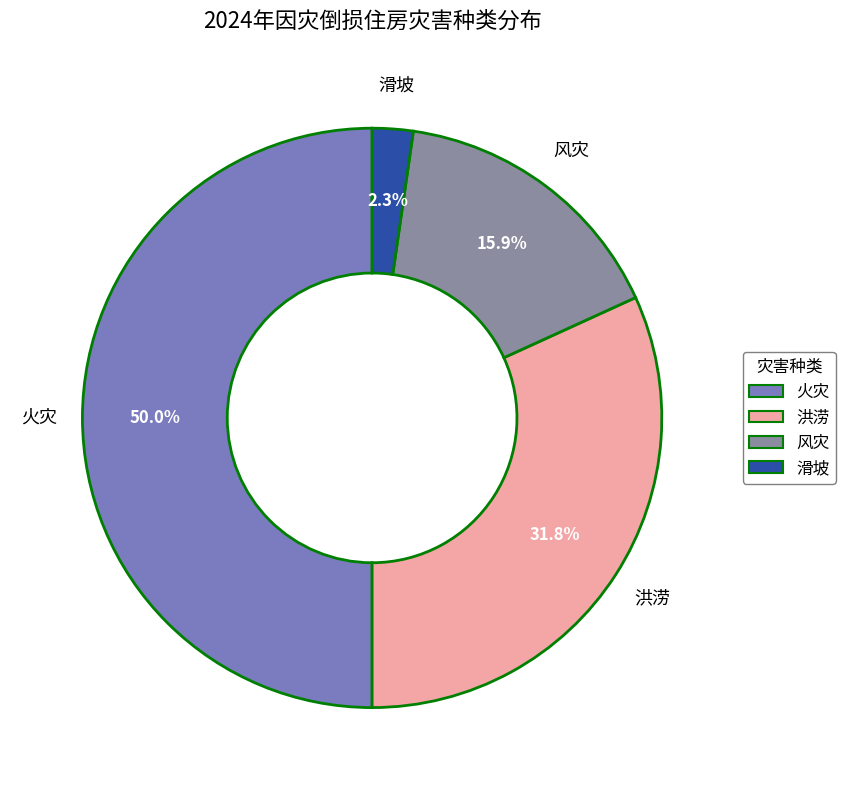

To the nearest percent, what percentage of the pie is 火灾?

50%